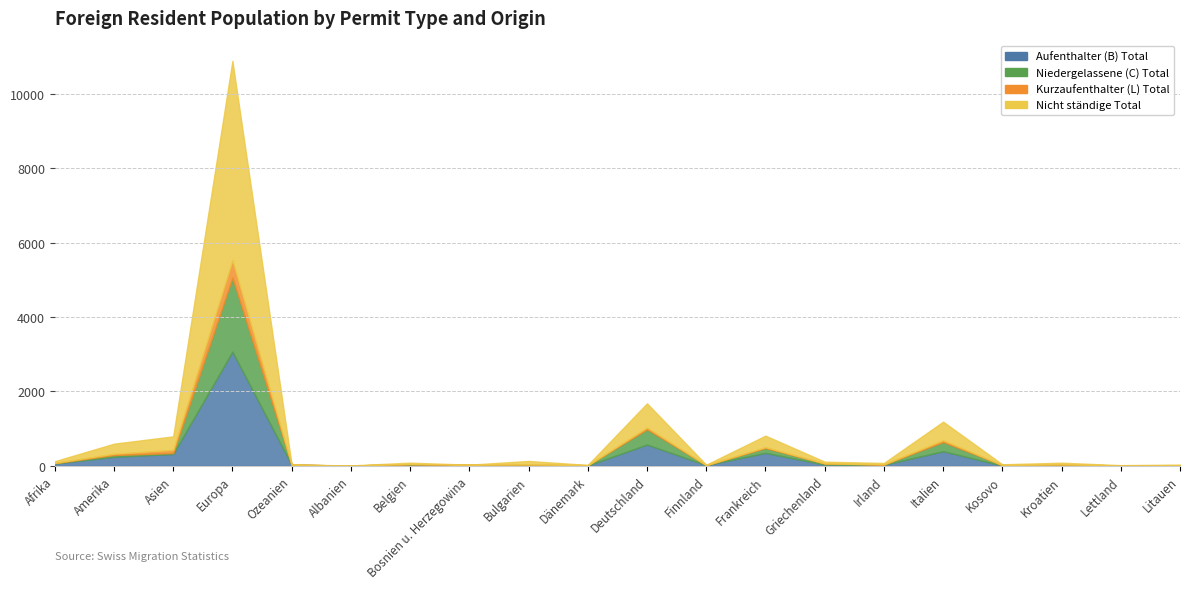

Where is Kurzaufenthalter (L) Total nearest to the value 236?

Asien